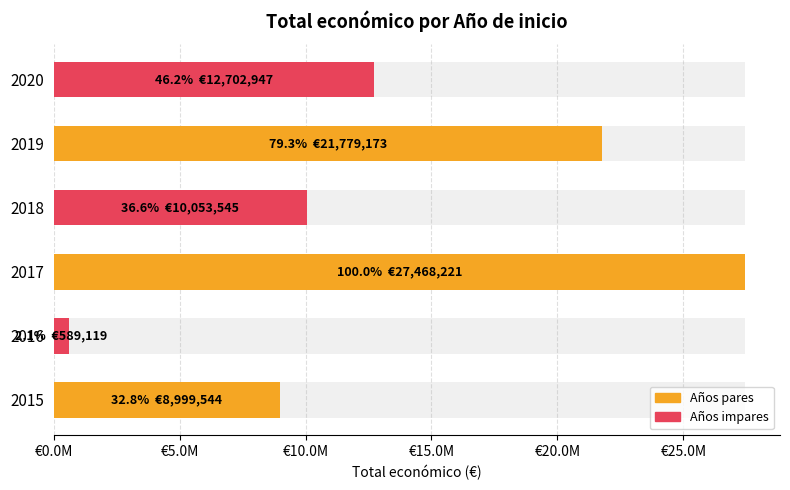

What position from the left is €25.0M?

6